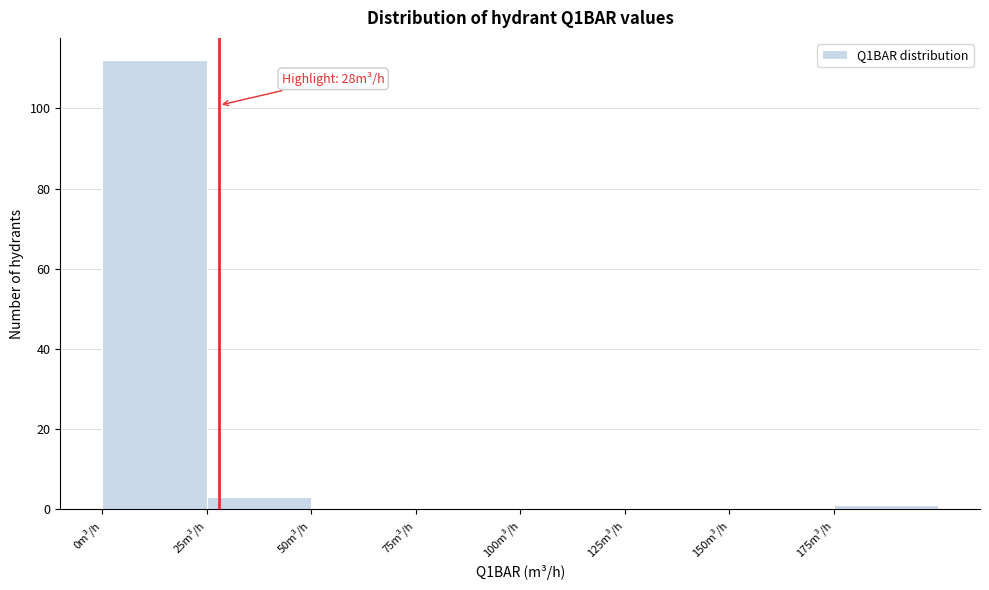

Which range on the x-axis has the tallest bar?

0 to 25